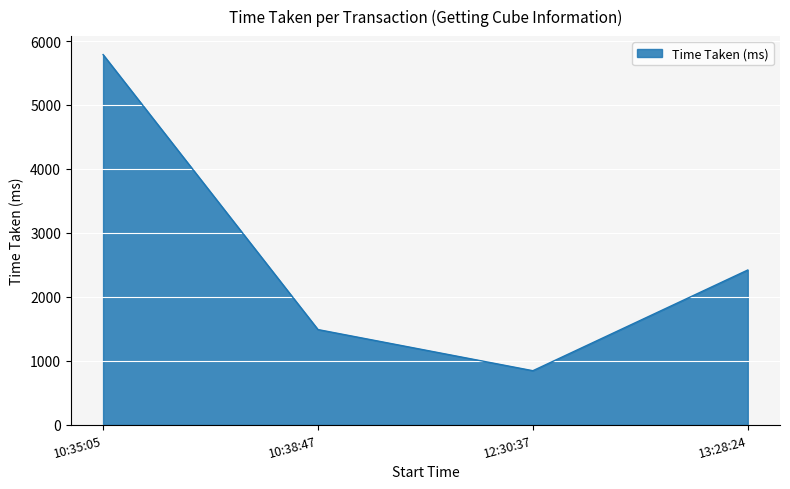

Which category has the lowest value across all series?

12:30:37